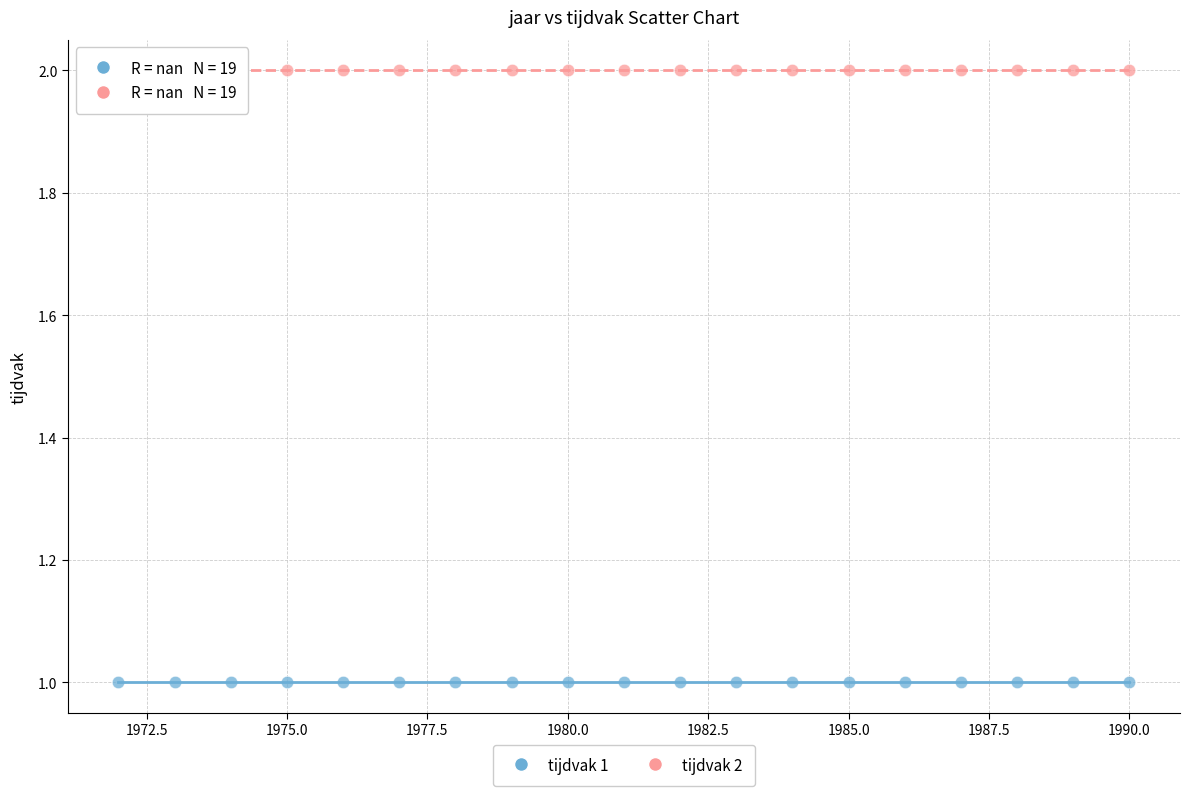

Which series reaches the maximum Y coordinate?

tijdvak 2